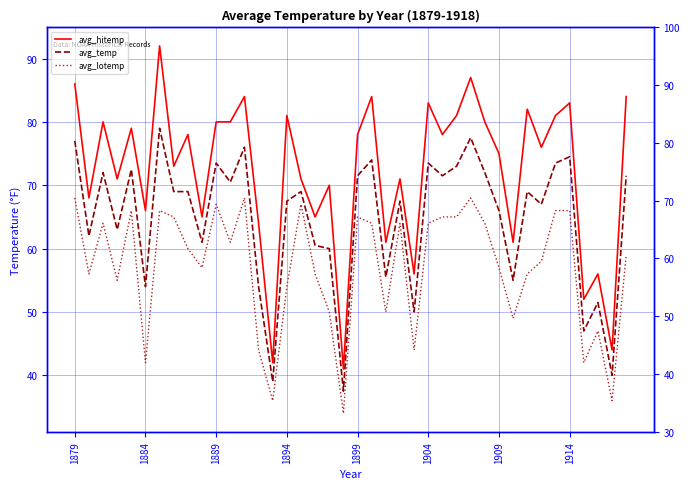

Which series has the largest total across all categories?

avg_hitemp